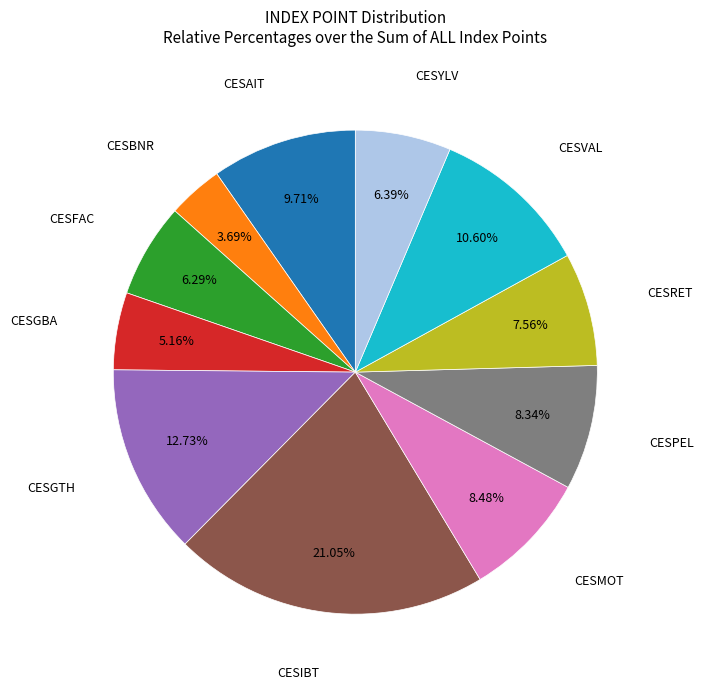

How many segments does this pie chart have?

11